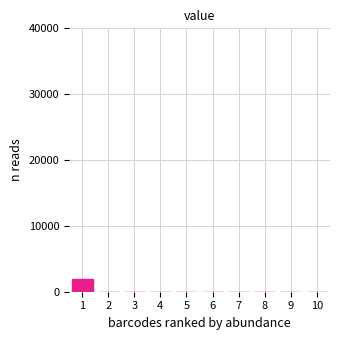

Reading left to right, transcribe all the data shown in this chart.

1=1875	2=0	3=0	4=0	5=0	6=0	7=0	8=0	9=0	10=0